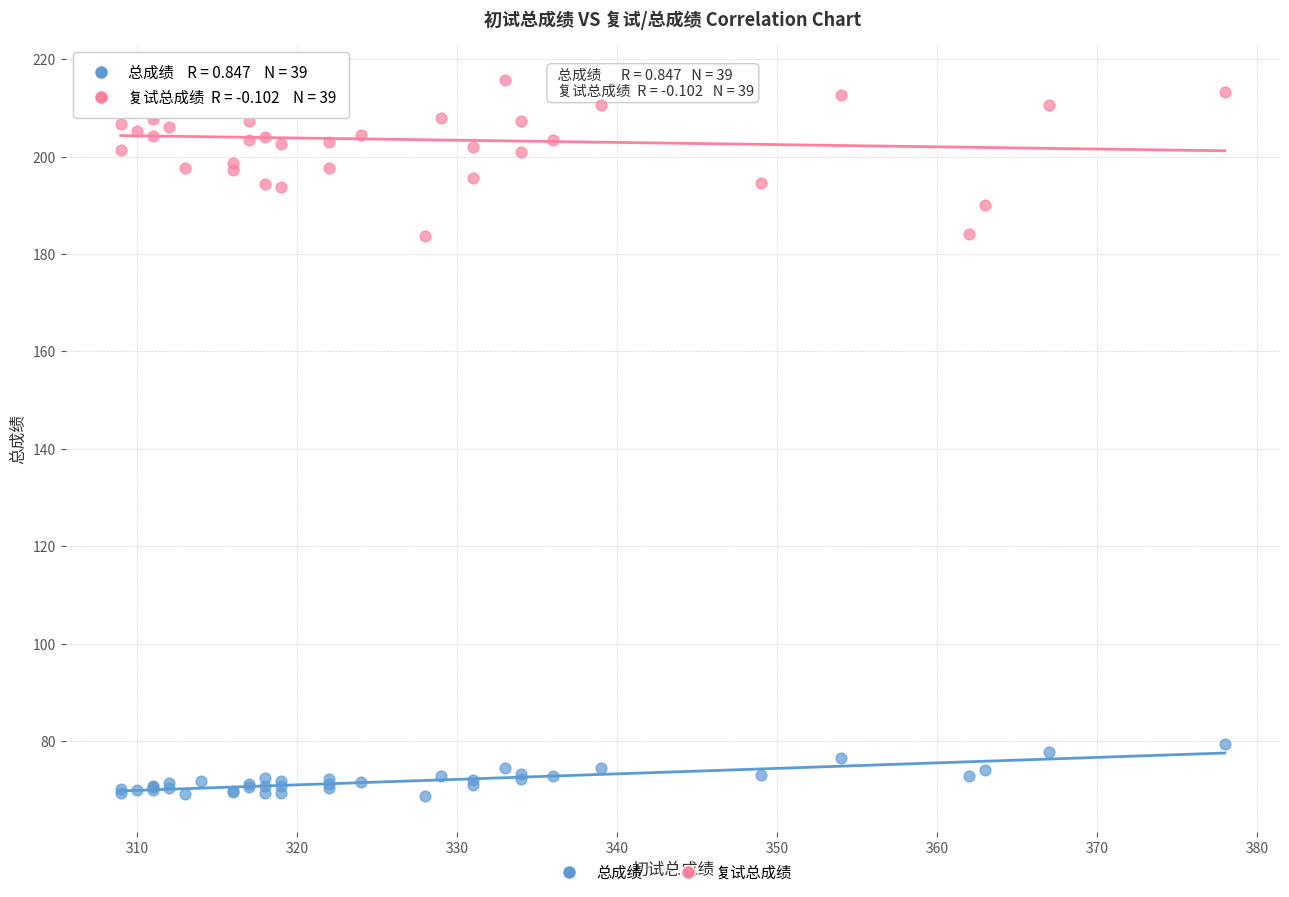

Which series has the widest spread of Y values?

复试总成绩